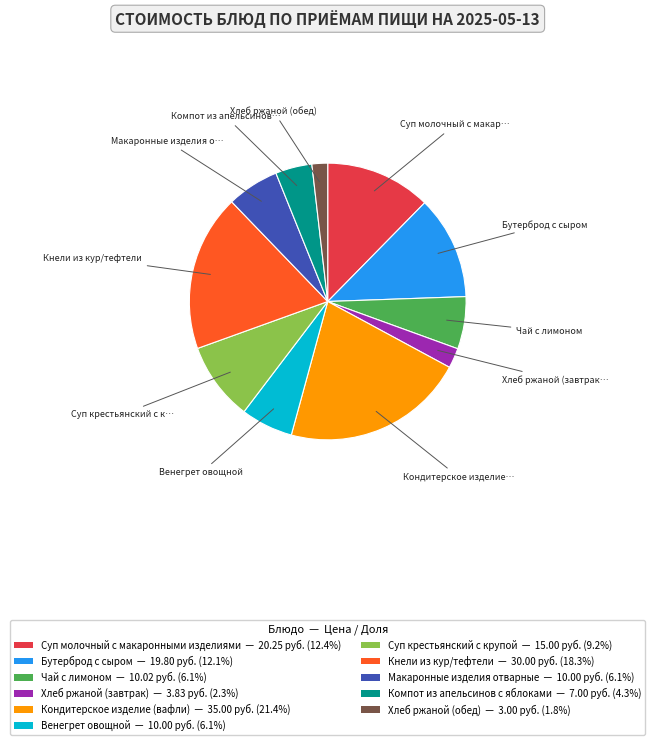

How many slices are in this pie chart?

11